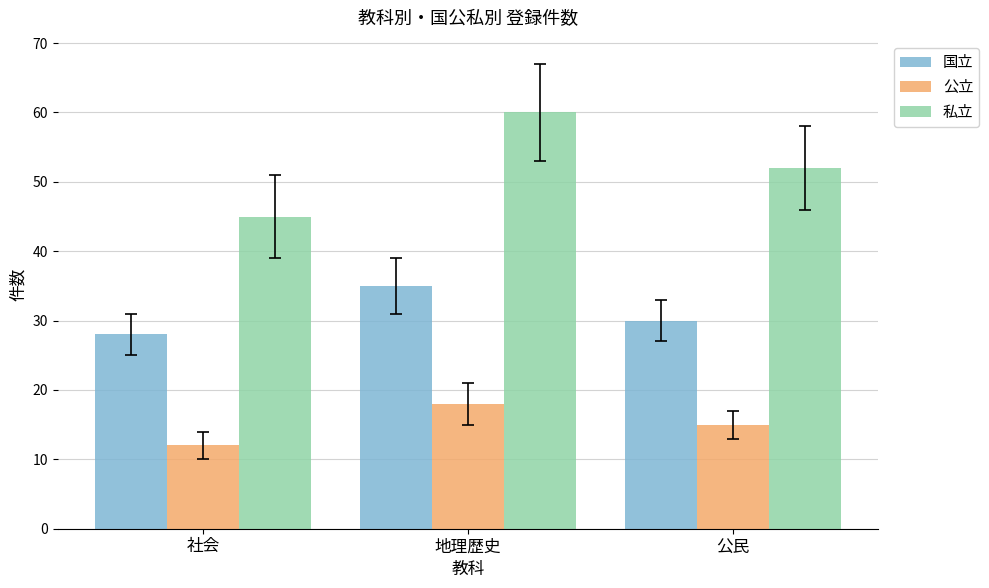

How many 私立 values are between 45 and 60?

3